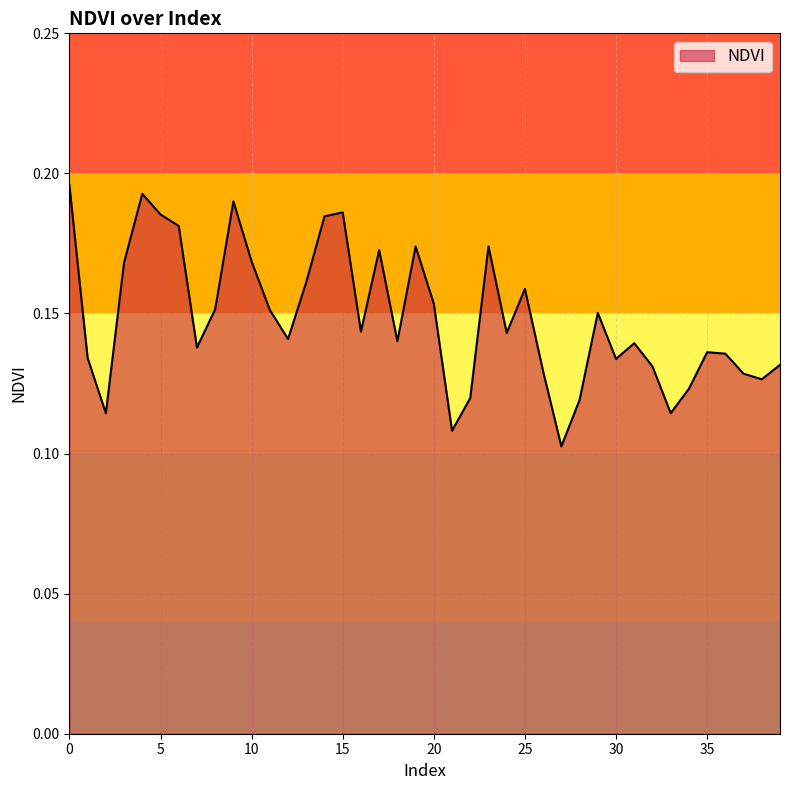

Reading left to right, what are all the values shown in this chart?

0=0.2	1=0.1	2=0.1	3=0.2	4=0.2	5=0.2	6=0.2	7=0.1	8=0.2	9=0.2	10=0.2	11=0.2	12=0.1	13=0.2	14=0.2	15=0.2	16=0.1	17=0.2	18=0.1	19=0.2	20=0.2	21=0.1	22=0.1	23=0.2	24=0.1	25=0.2	26=0.1	27=0.1	28=0.1	29=0.2	30=0.1	31=0.1	32=0.1	33=0.1	34=0.1	35=0.1	36=0.1	37=0.1	38=0.1	39=0.1